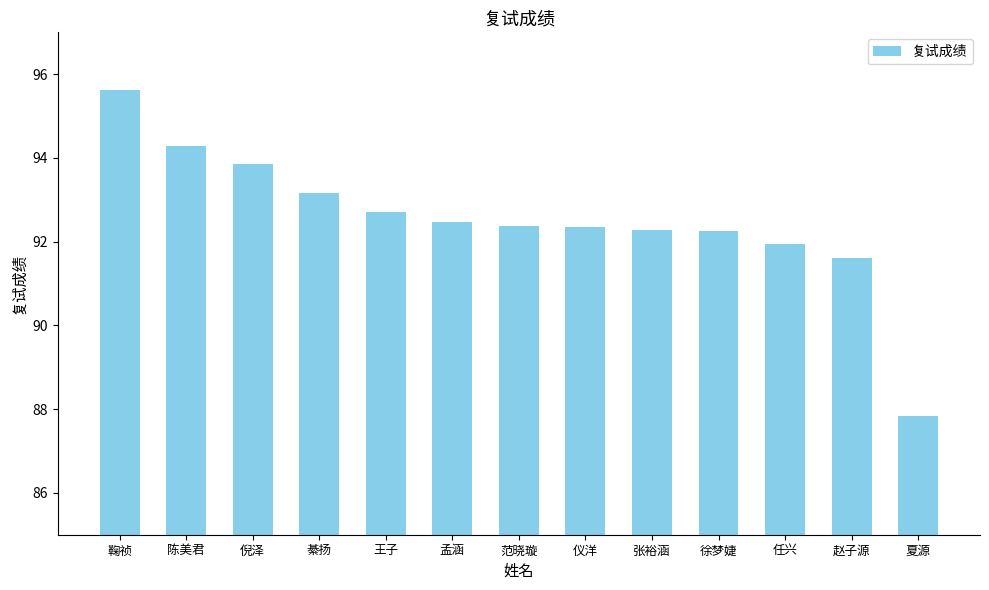

Does the chart contain any negative values?

No